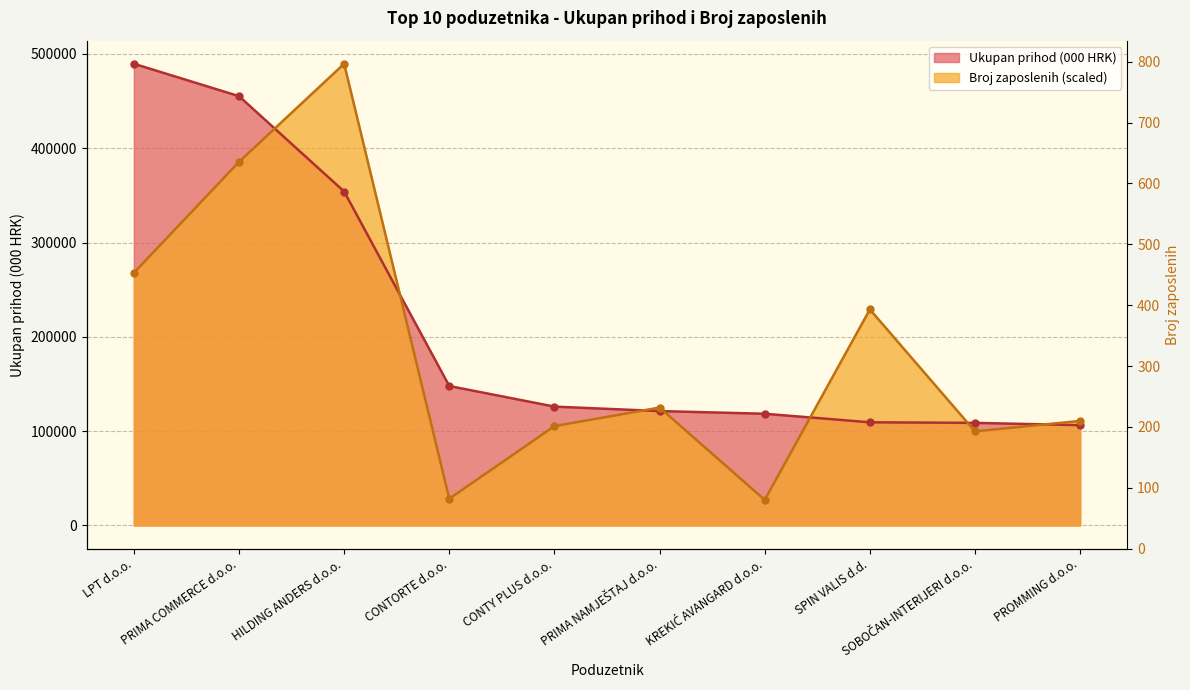

Rank the series by their average value, from lowest to highest.

Broj zaposlenih, Ukupan prihod (000)